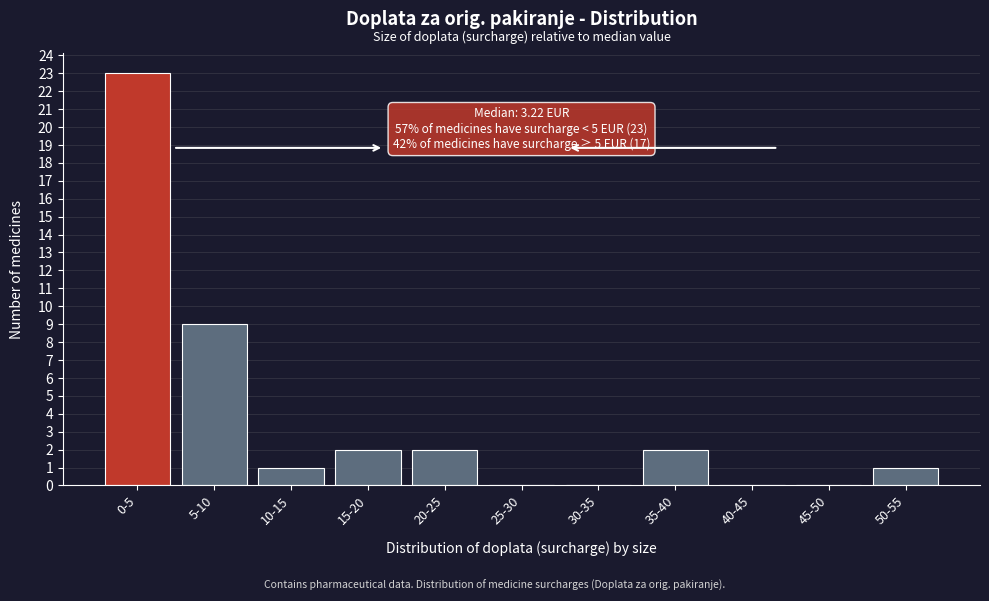

Reading left to right, extract all data points from this chart.

0-5=23	5-10=9	10-15=1	15-20=2	20-25=2	25-30=0	30-35=0	35-40=2	40-45=0	45-50=0	50-55=1